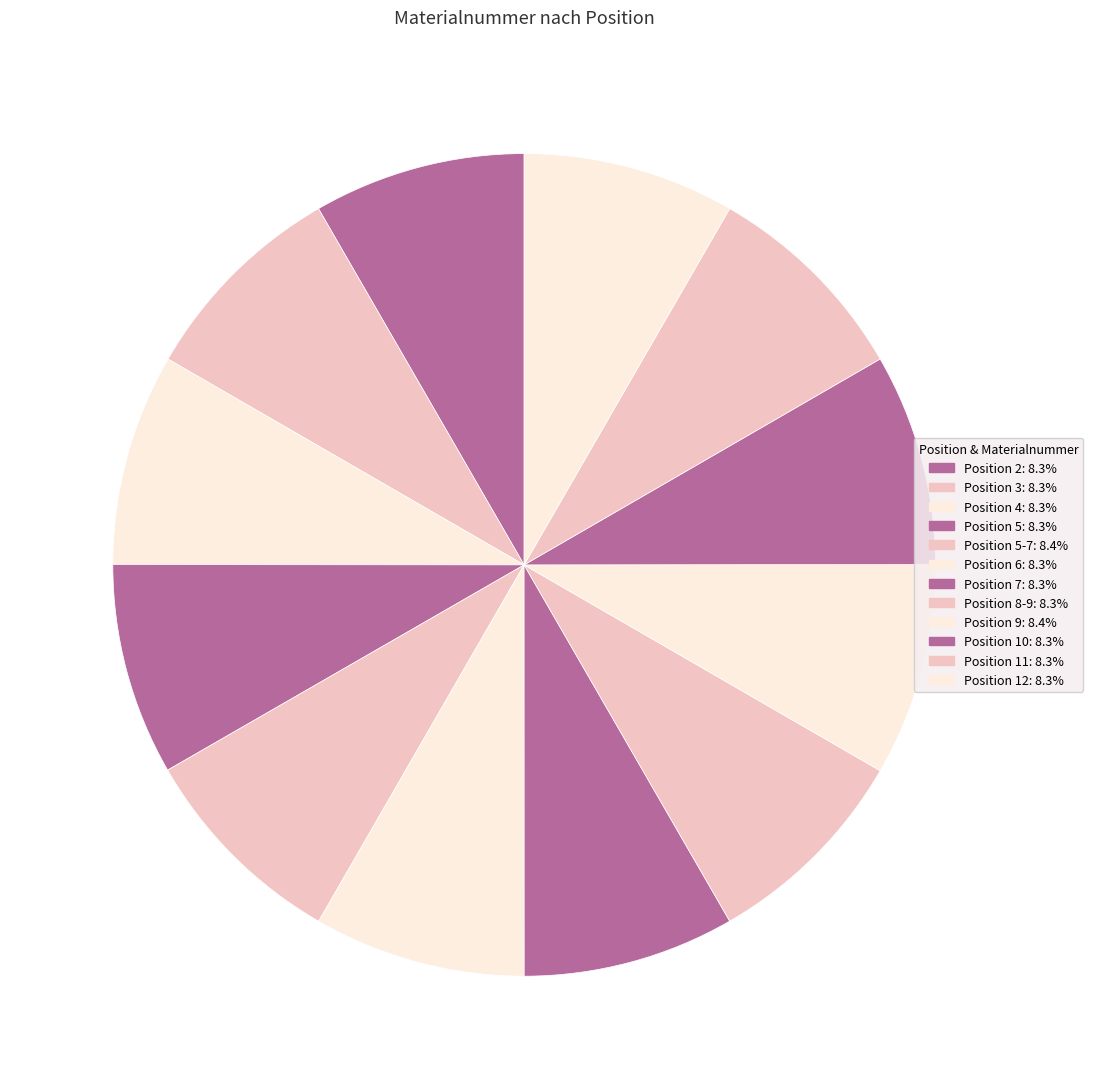

How many slices are in this pie chart?

12